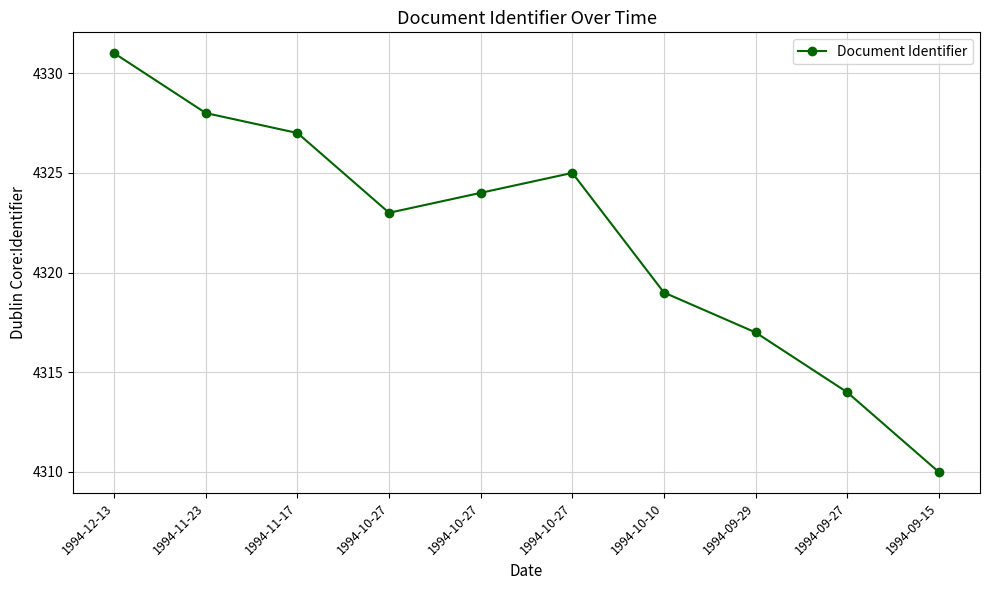

What is the difference between the maximum and minimum values?

21